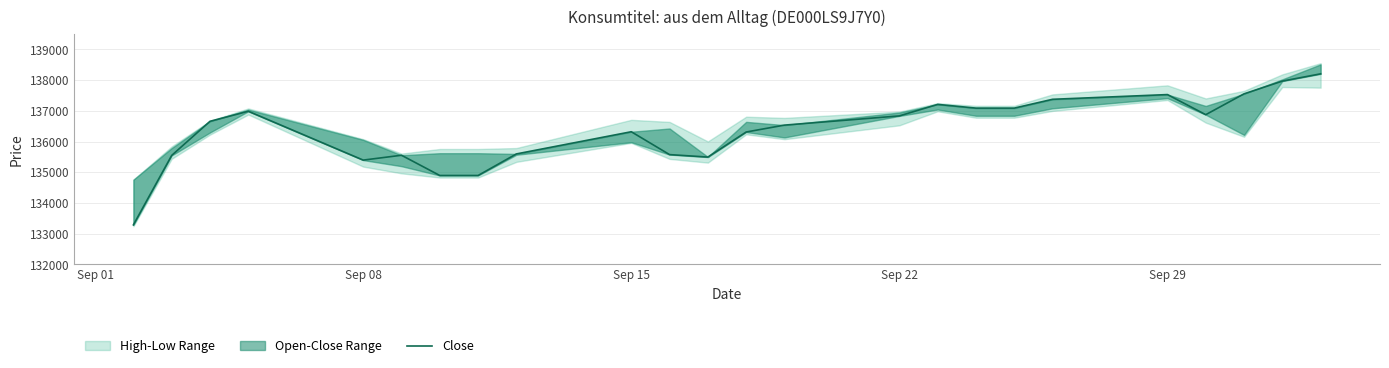

Between Sep 22 and Sep 15, which is larger?

Sep 22